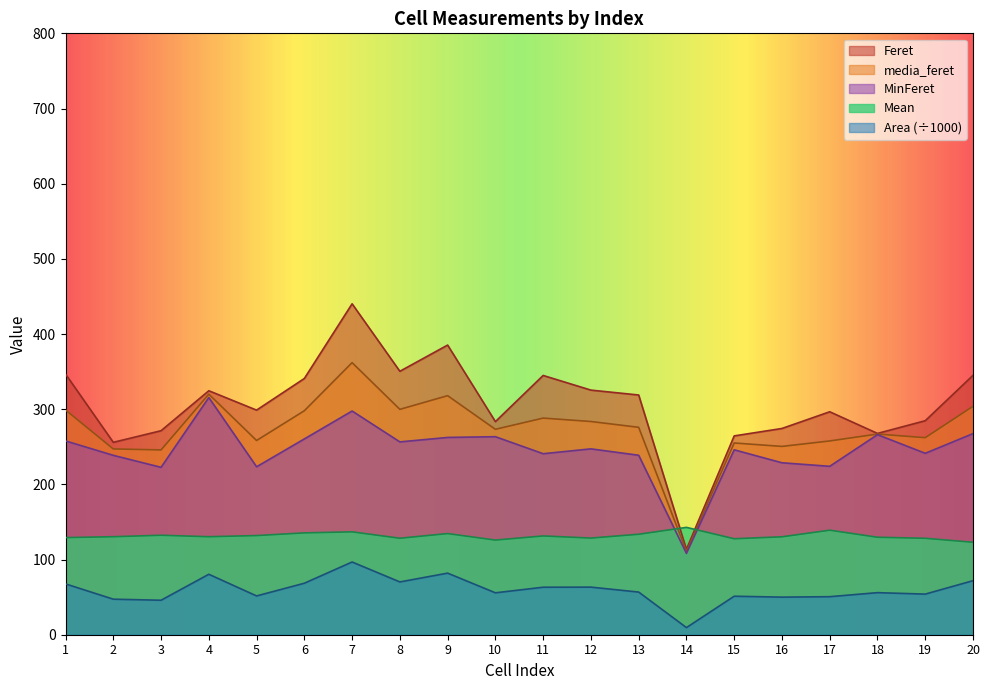

At which category does the chart reach its peak across all series?

7